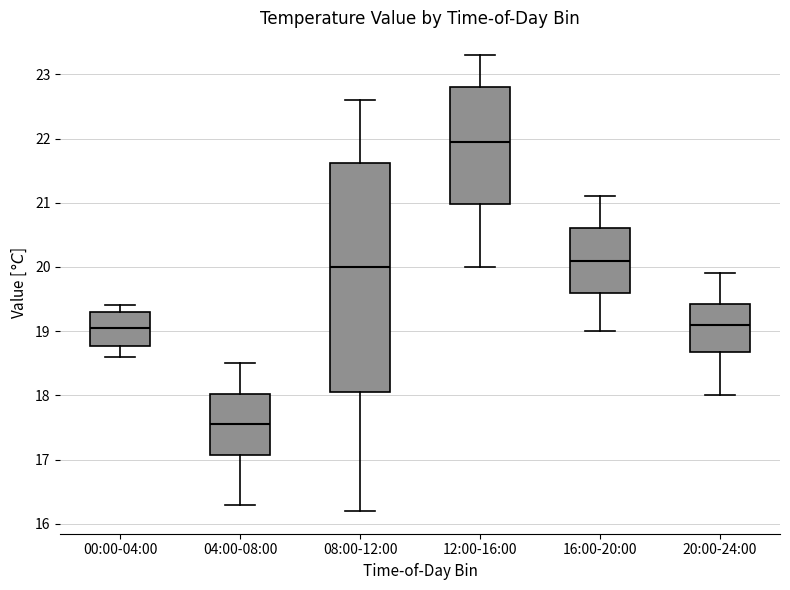

Reading left to right, transcribe this box plot: for each box, give where its median line is, the range the box spans, and where its two whiskers end, as read against the y-axis. The values are not printed on the chart, so give them approximately, as read against the axis.

00:00-04:00: median 19.1, box 18.8 to 19.3, whiskers 18.6 to 19.4
04:00-08:00: median 17.6, box 17.1 to 18.0, whiskers 16.3 to 18.5
08:00-12:00: median 20.0, box 18.1 to 21.6, whiskers 16.2 to 22.6
12:00-16:00: median 22.0, box 21.0 to 22.8, whiskers 20.0 to 23.3
16:00-20:00: median 20.1, box 19.6 to 20.6, whiskers 19.0 to 21.1
20:00-24:00: median 19.1, box 18.7 to 19.4, whiskers 18.0 to 19.9